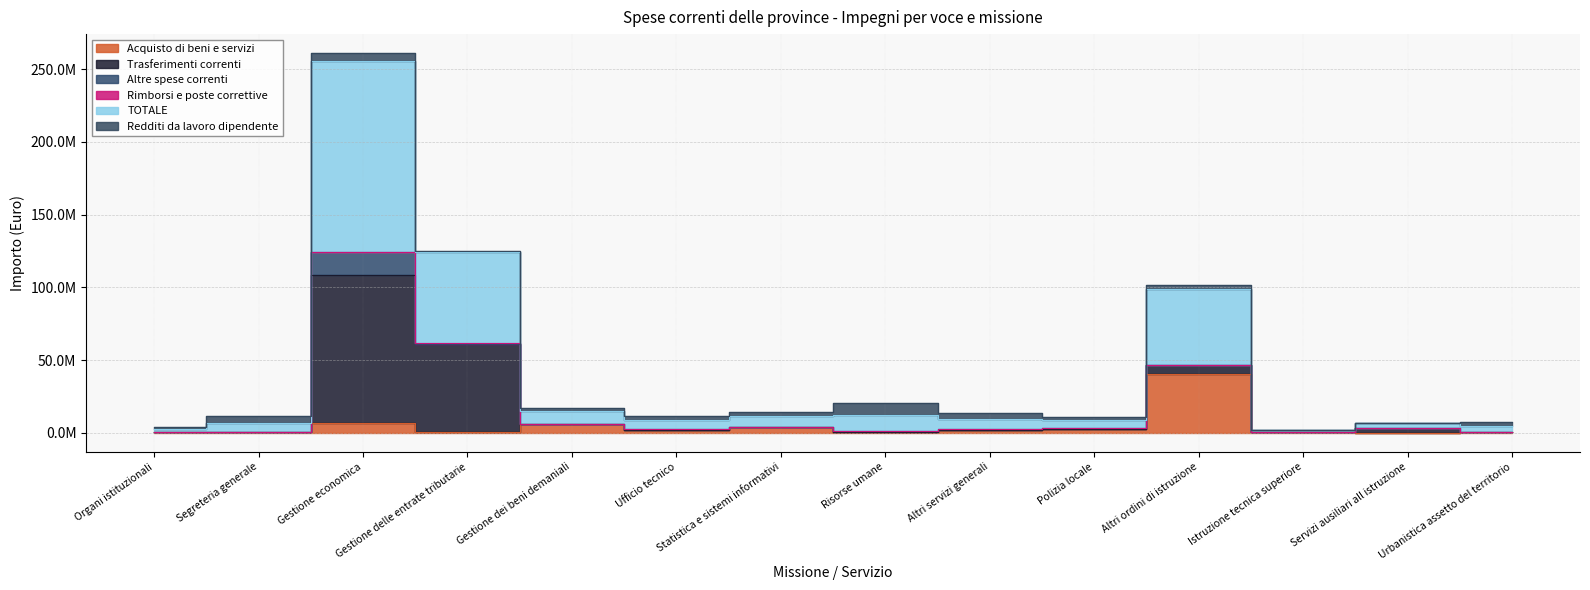

What is the greatest value displayed?

131235292.0